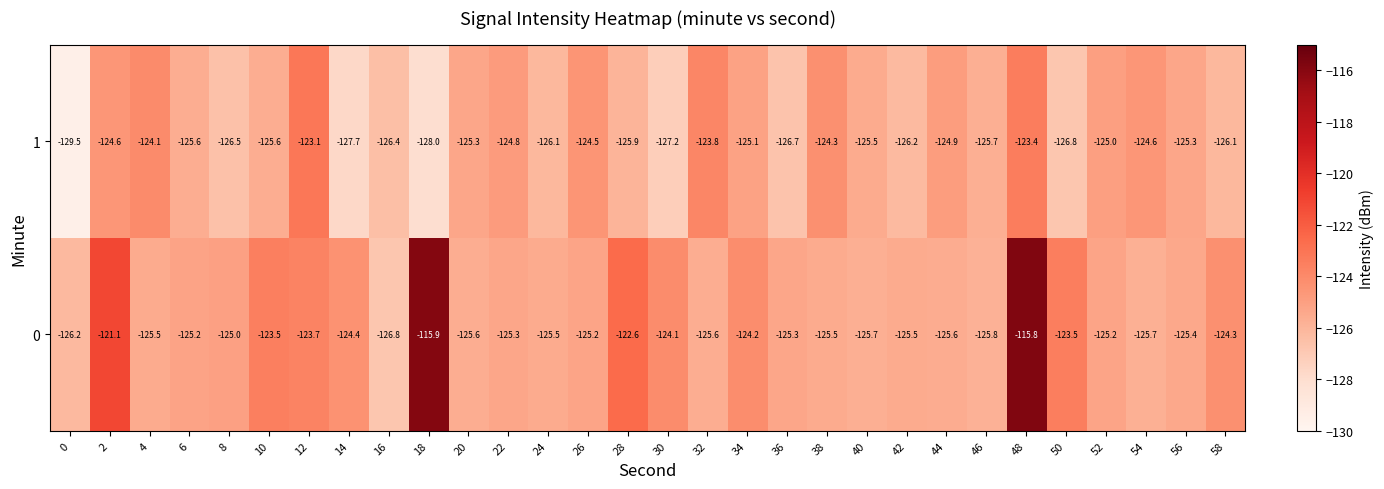

True or false: 0 has a value of -125.6 at 20.

True